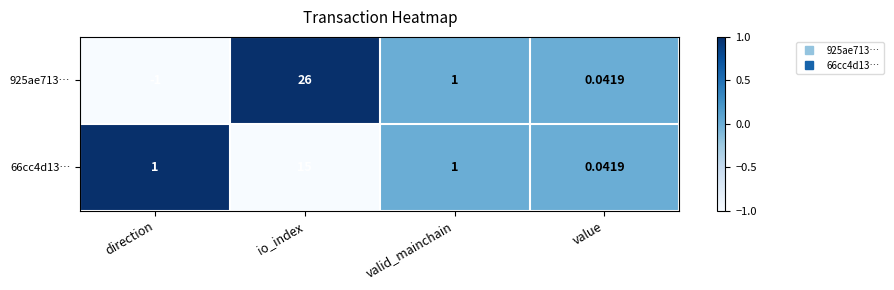

How many series are shown in this chart?

2